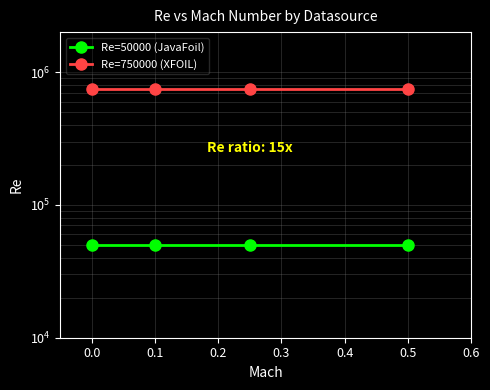

True or false: Re=750000 (XFOIL) has a value of 750000 at 0.1.

True